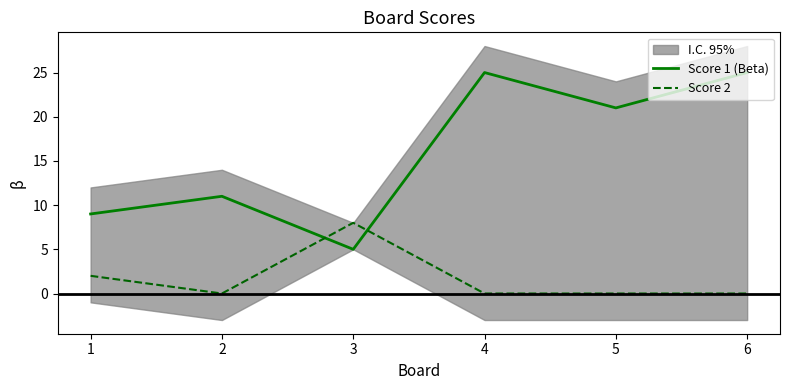

Which series has the widest spread of values?

Score 1 (Beta)